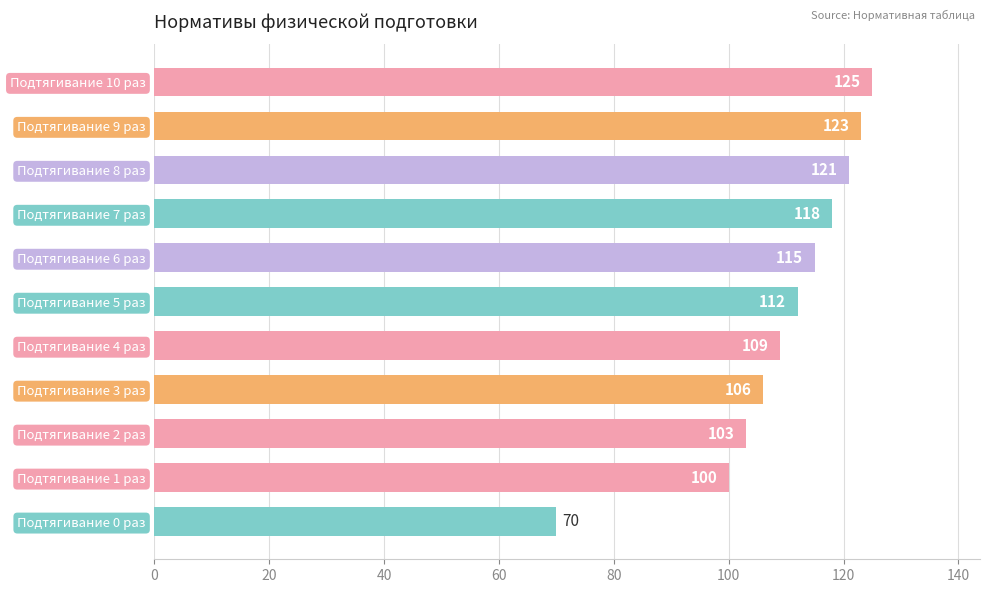

Is it true that the value at Подтягивание 5 раз is 195?

False